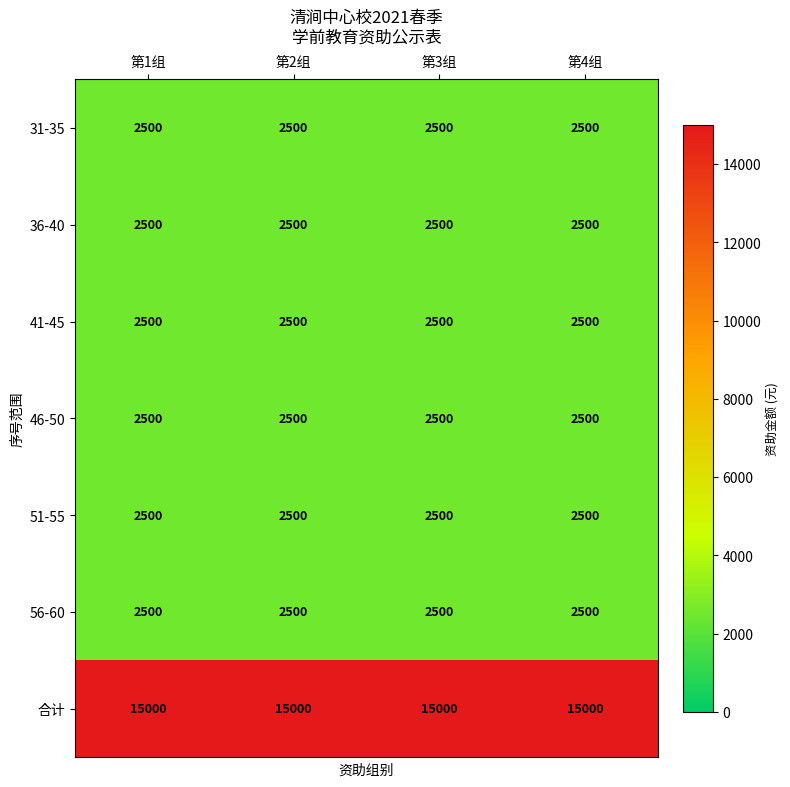

Is it true that 41-45 equals 4087 at 第3组?

False